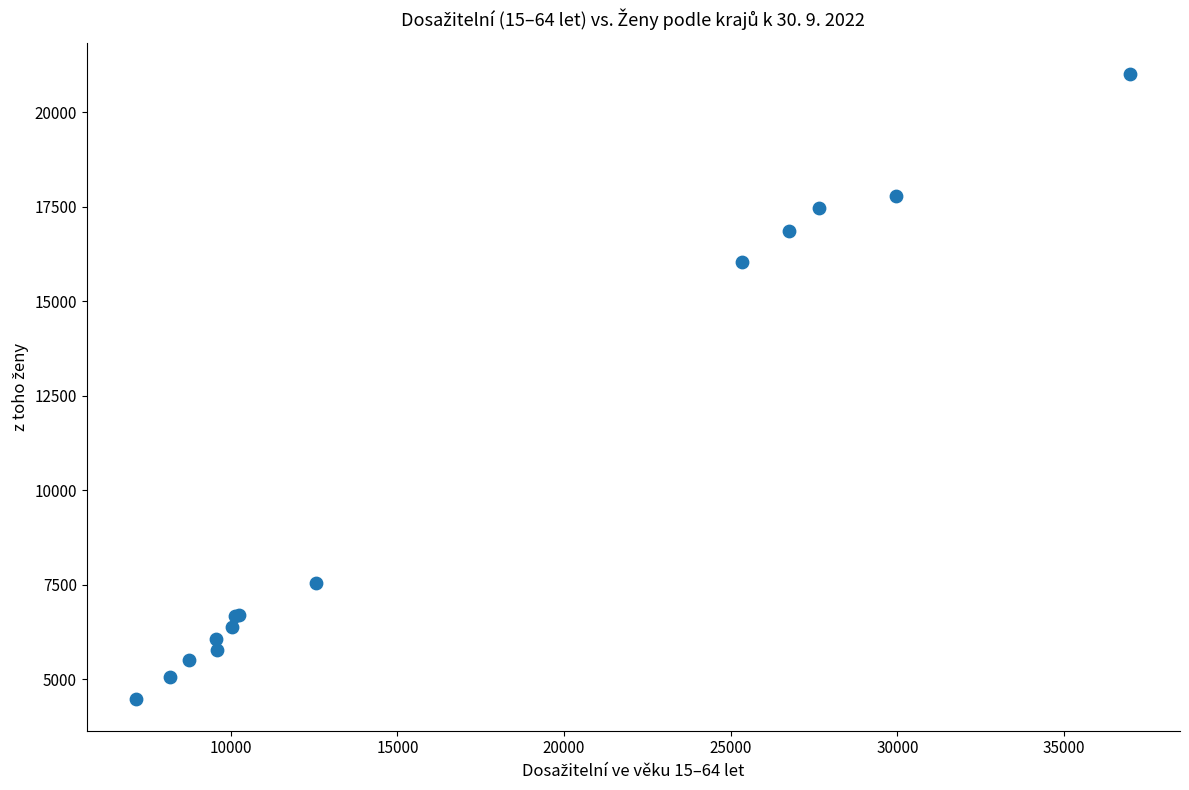

What Y value in the scatter plot is closest to 12742?

16042